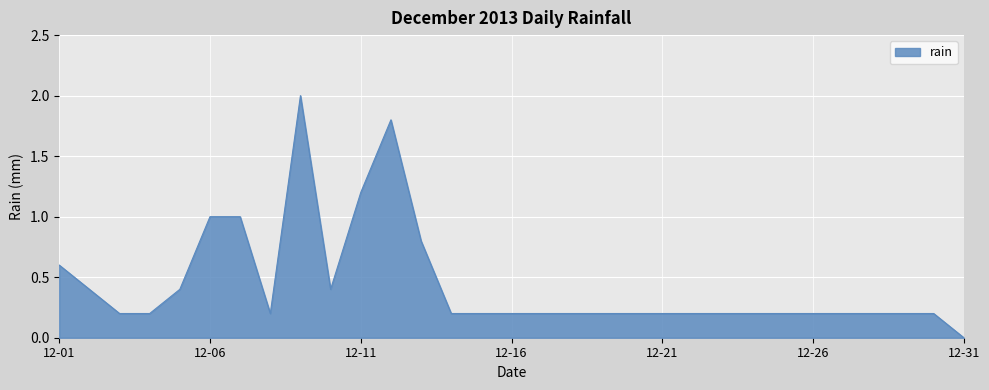

What is the maximum value shown in the chart?

2.0